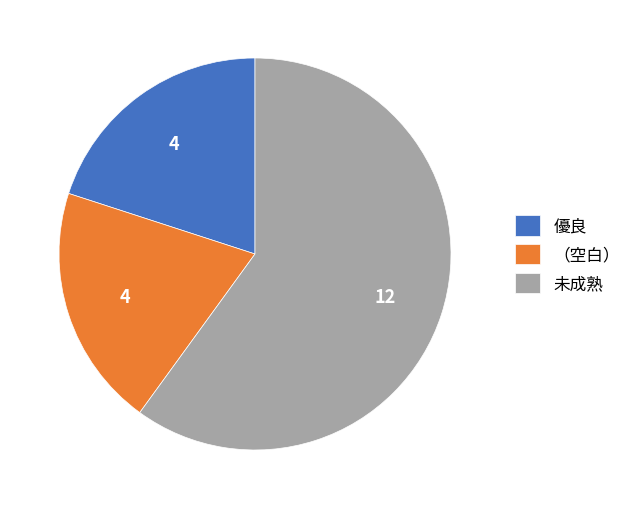

The 優良 slice represents 20% of the pie. True or false?

True